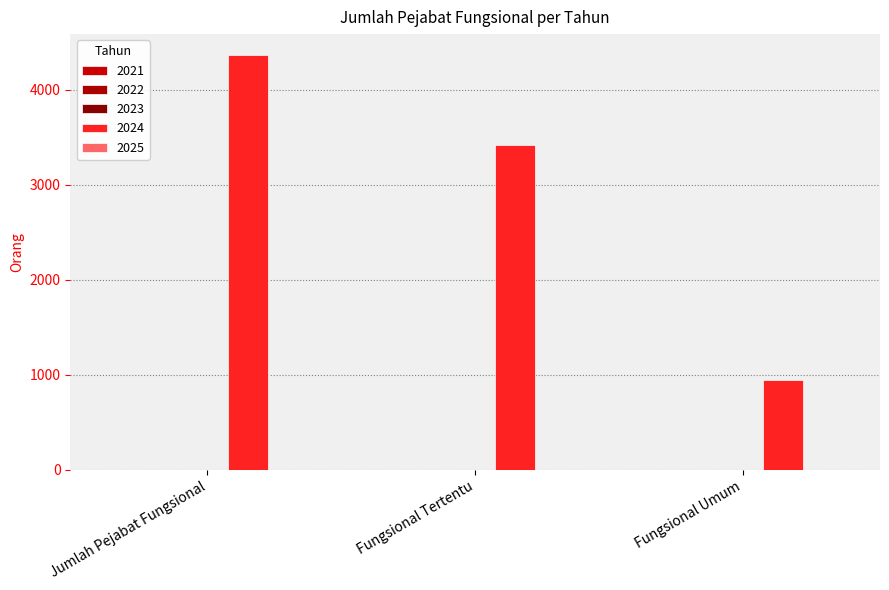

What is the label of the 2nd bar from the left?

Fungsional Tertentu